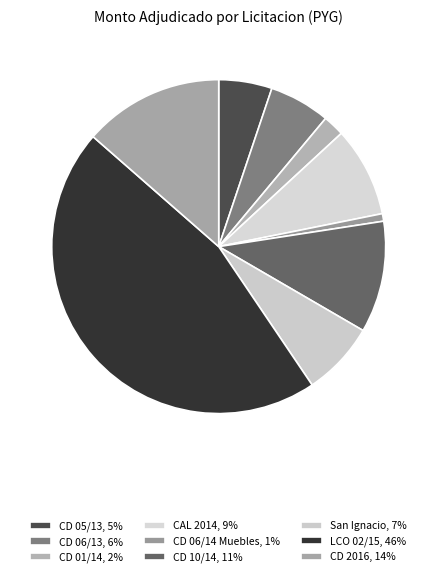

How many segments does this pie chart have?

9